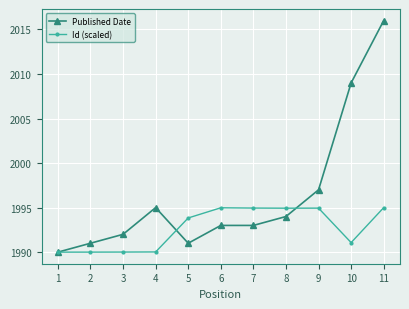

At which category is the sum across all series the highest?

11